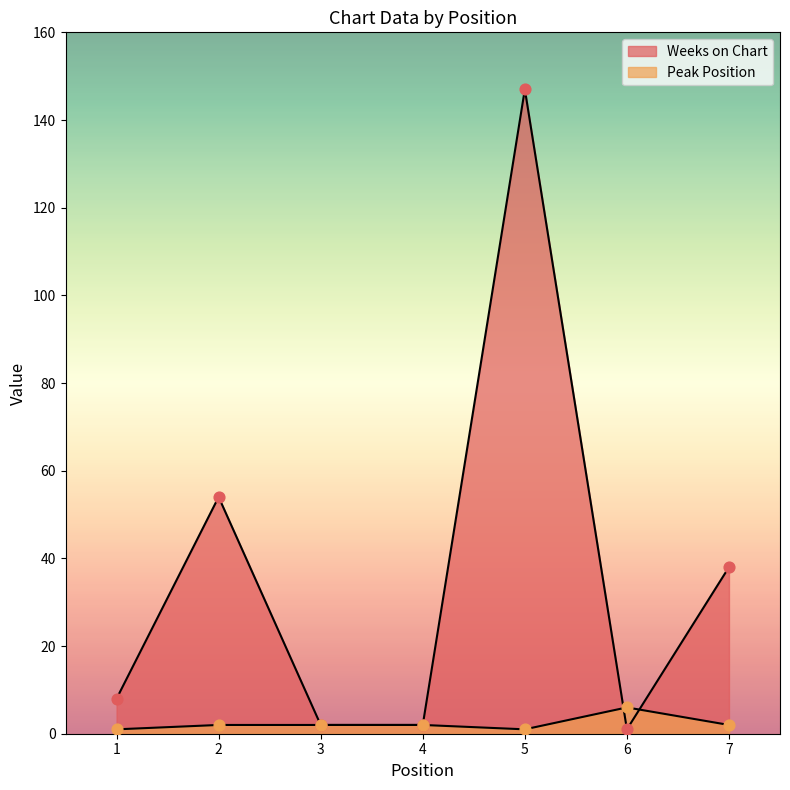

What are all the series names shown in the legend?

Weeks on Chart, Peak Position